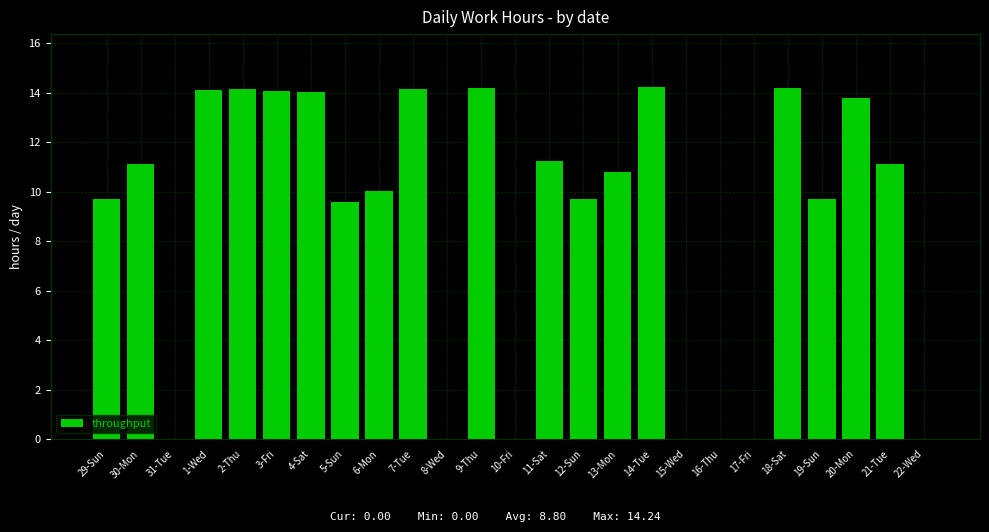

True or false: the data shows 11.2 at 11-Sat.

True